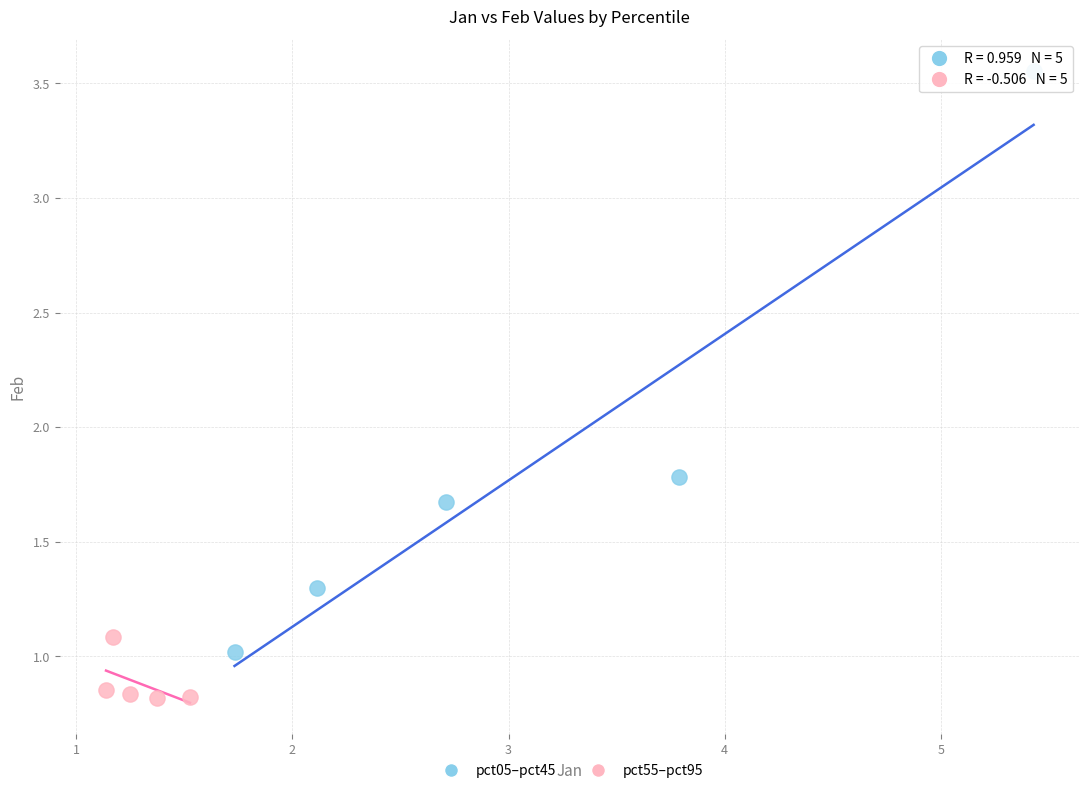

Which series contains the highest Y value?

pct05–pct45